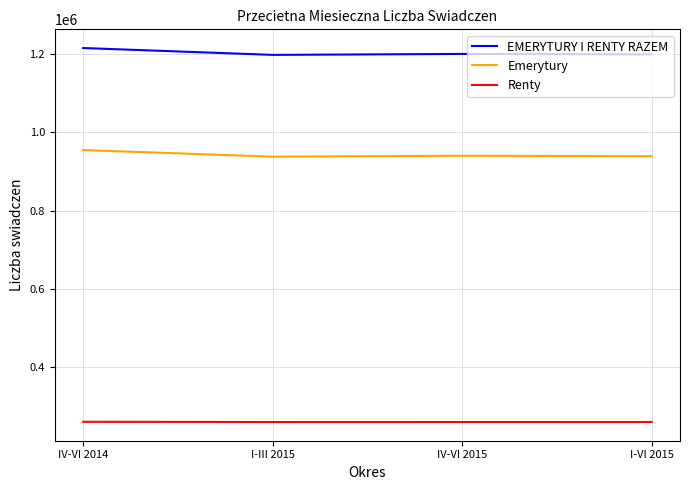

Does the chart display data point markers on the line(s)?

No